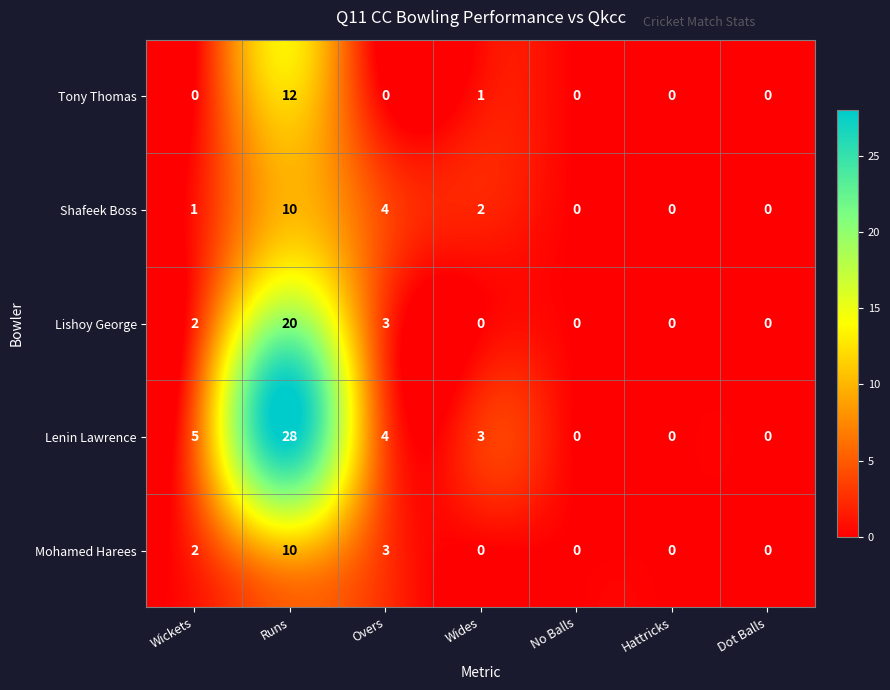

Between Runs and Hattricks, which series saw the biggest shift?

Lenin Lawrence